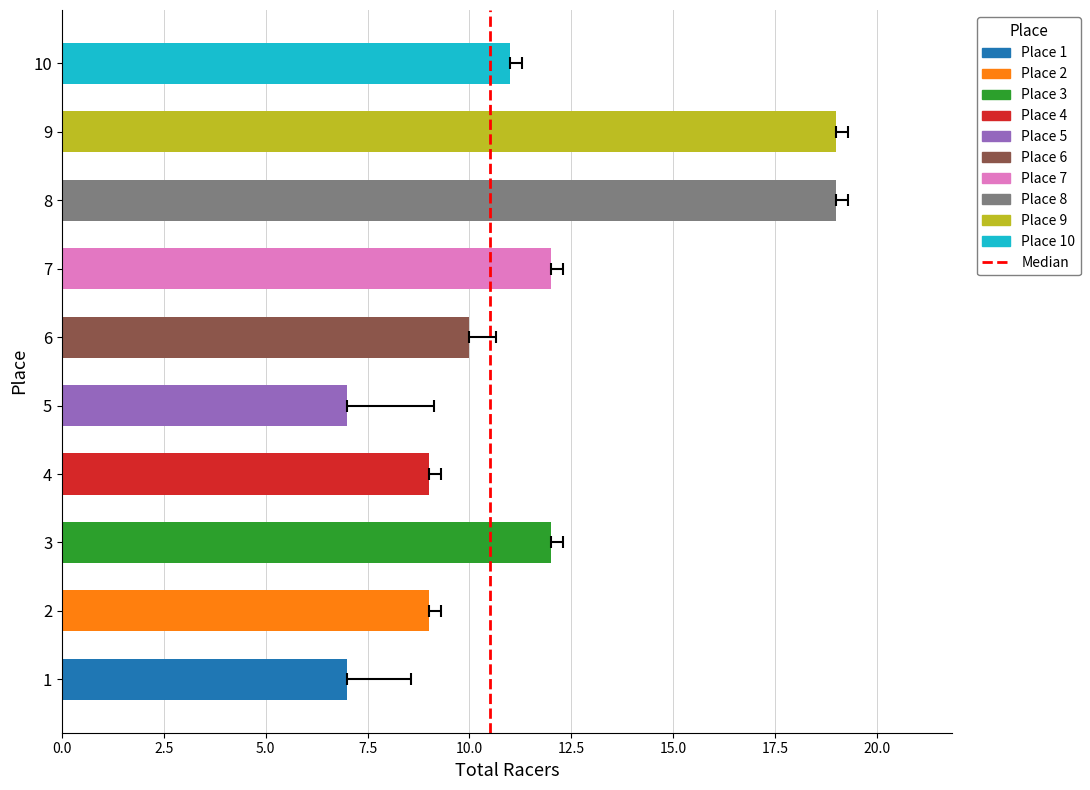

List the labels in order of value, smallest first.

1, 5, 2, 4, 6, 10, 3, 7, 8, 9